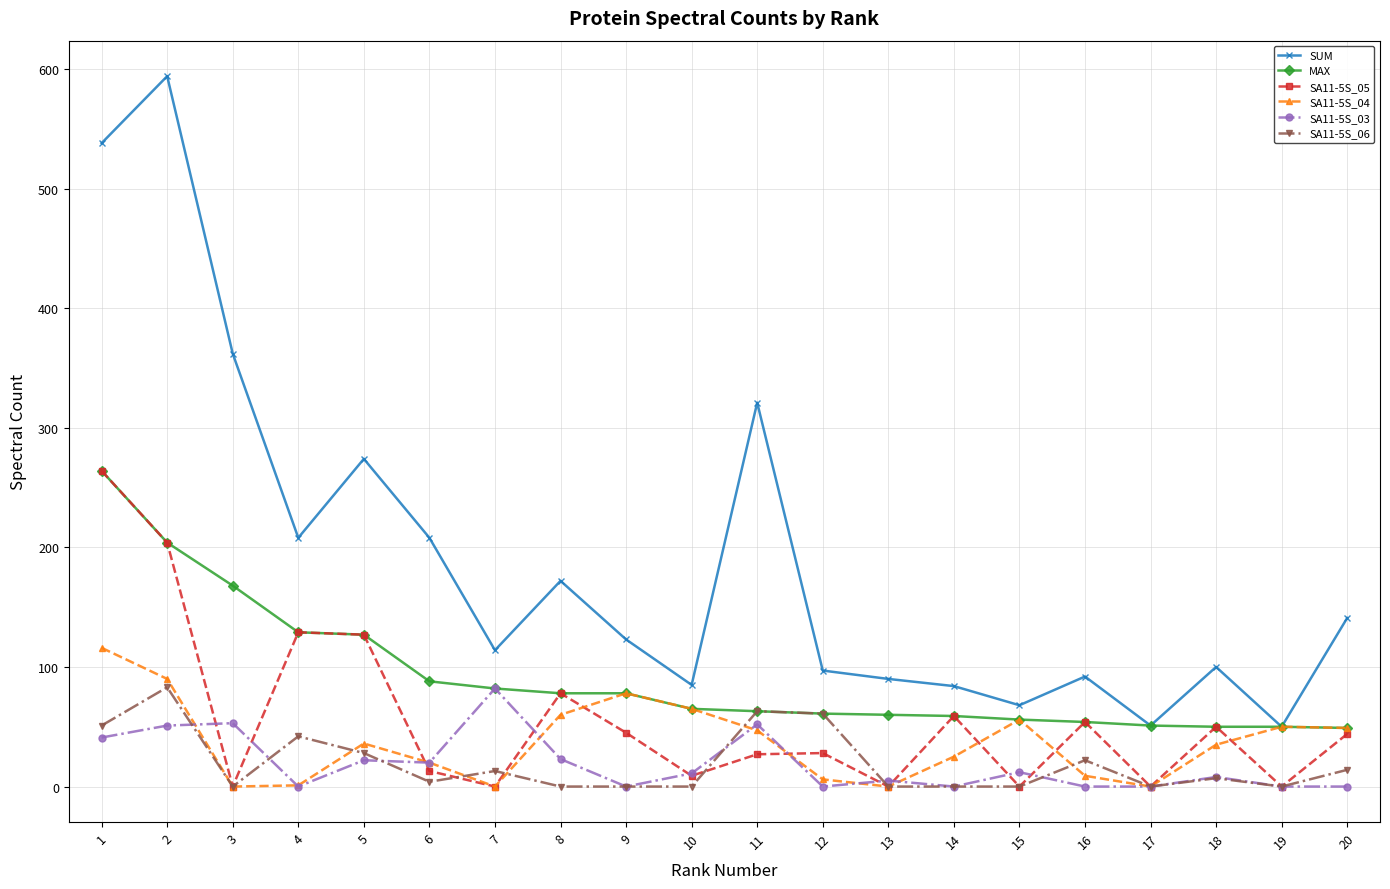

At which label does SA11-5S_03 first exceed 11?

1